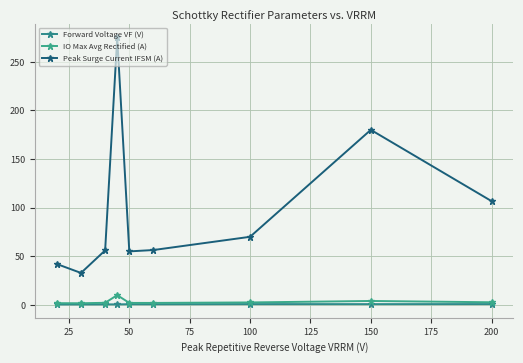

How many lines are shown in the chart?

3